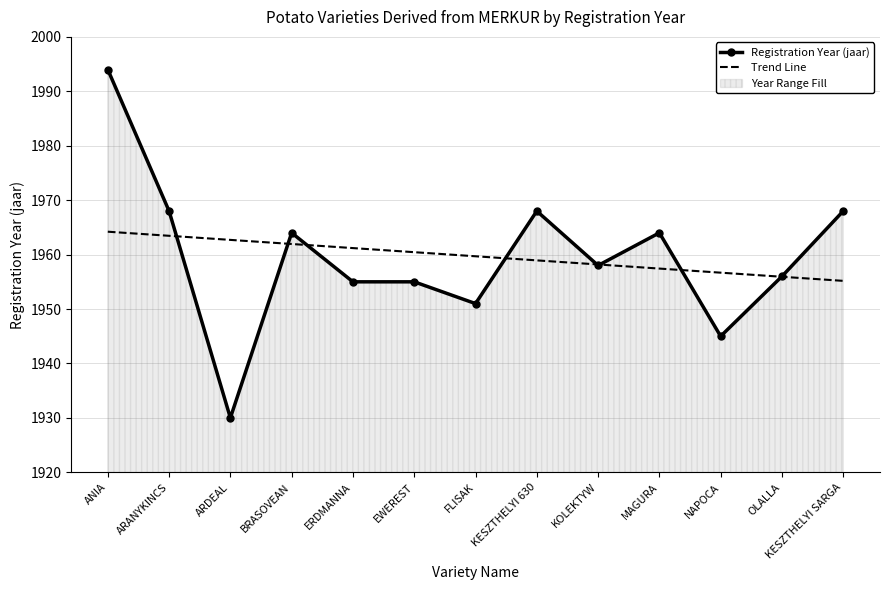

Rank the series at ERDMANNA from highest to lowest value.

Trend Line, Registration Year (jaar)